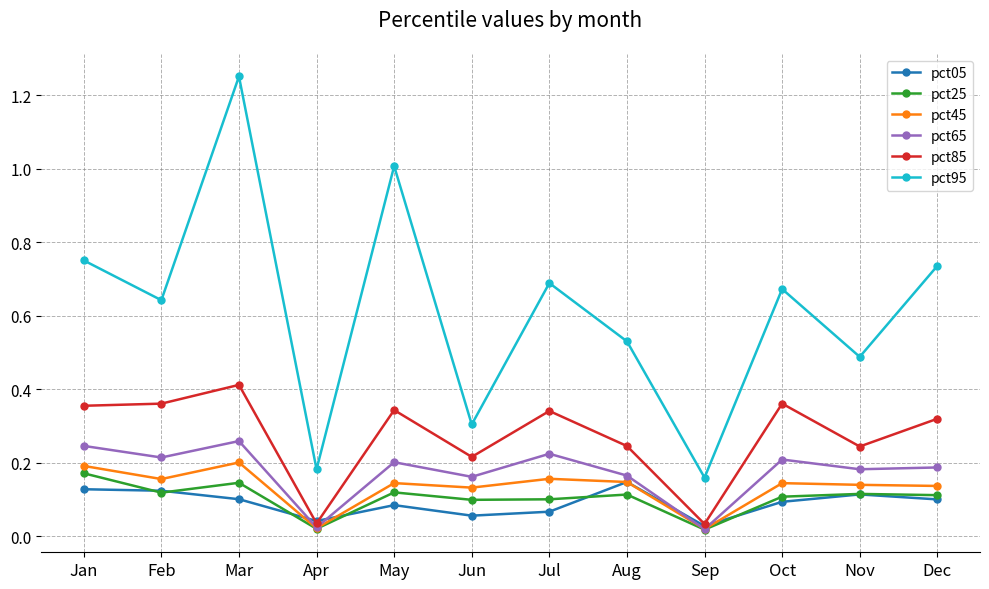

True or false: pct95 and pct65 intersect in this chart.

False